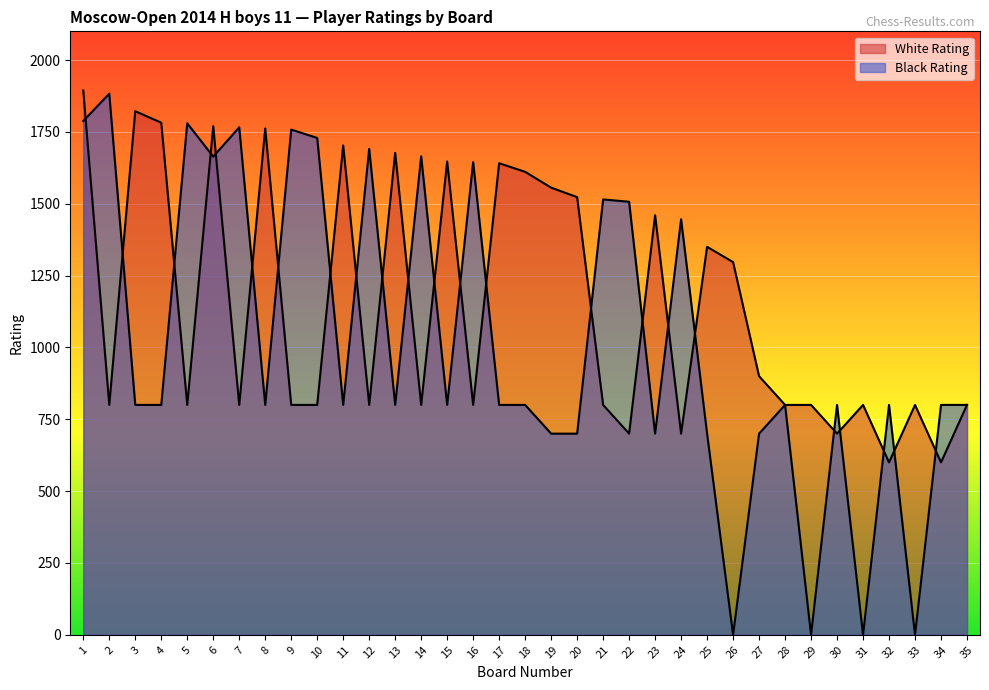

Reading left to right, list all the values displayed in this chart.

White Rating: 1894	800	1822	1782	800	1770	800	1762	800	800	1703	800	1677	800	1647	800	1641	1611	1556	1523	800	700	1460	700	1350	1297	900	800	800	700	800	600	800	600	800
Black Rating: 1788	1883	800	800	1780	1664	1766	800	1758	1729	800	1691	800	1665	800	1645	800	800	700	700	1515	1507	700	1446	700	0	700	800	0	800	0	800	0	800	800